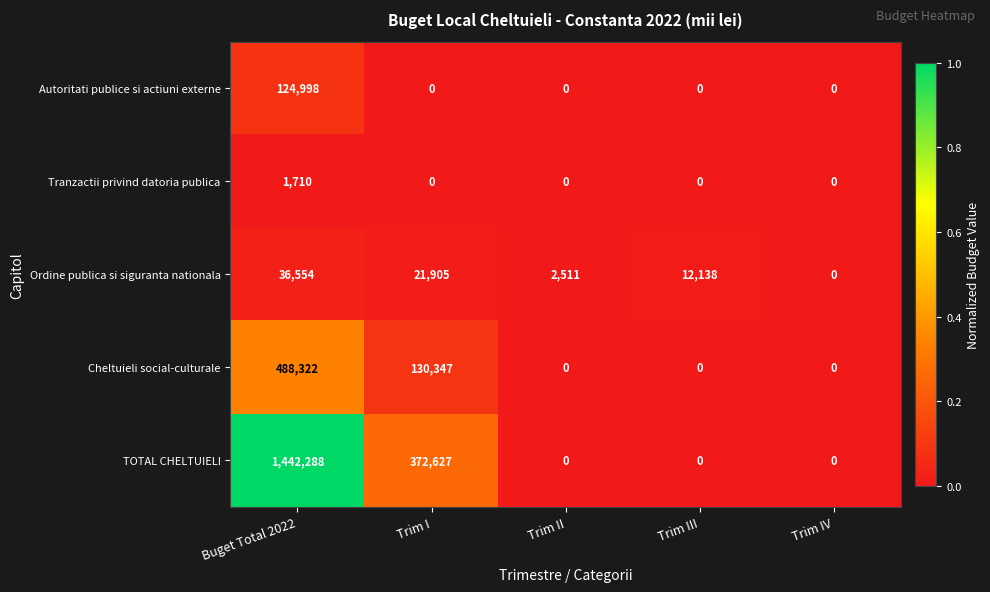

At which category is the sum across all series the highest?

Buget Total 2022